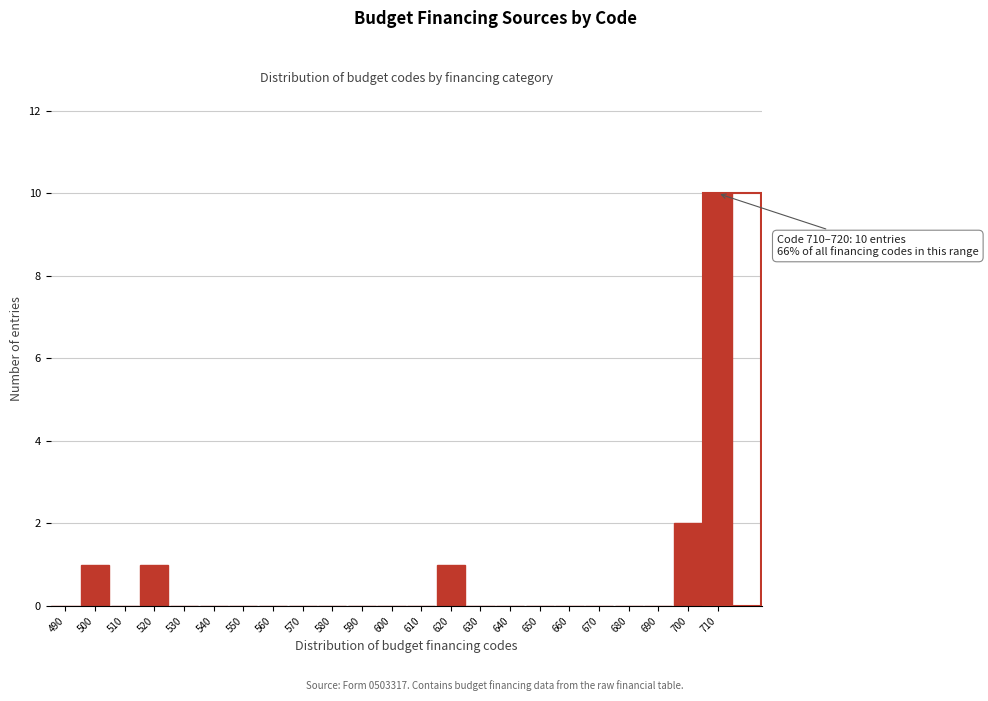

Reading left to right, what are all the values shown in this chart?

490=0	500=1	510=0	520=1	530=0	540=0	550=0	560=0	570=0	580=0	590=0	600=0	610=0	620=1	630=0	640=0	650=0	660=0	670=0	680=0	690=0	700=2	710=10